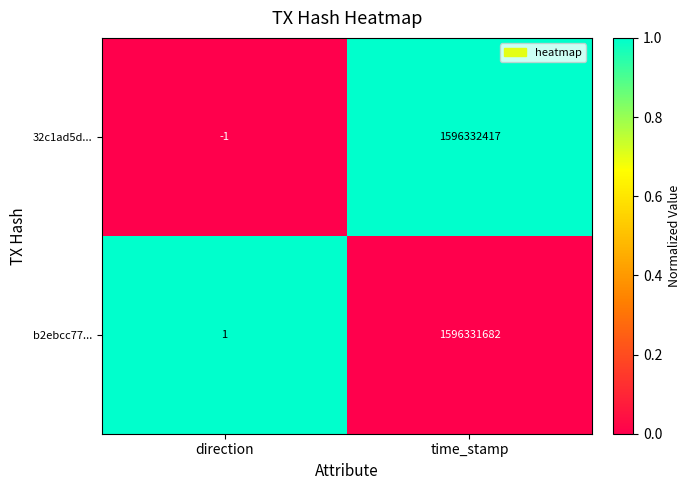

What is the difference between the highest and lowest values at time_stamp?

735